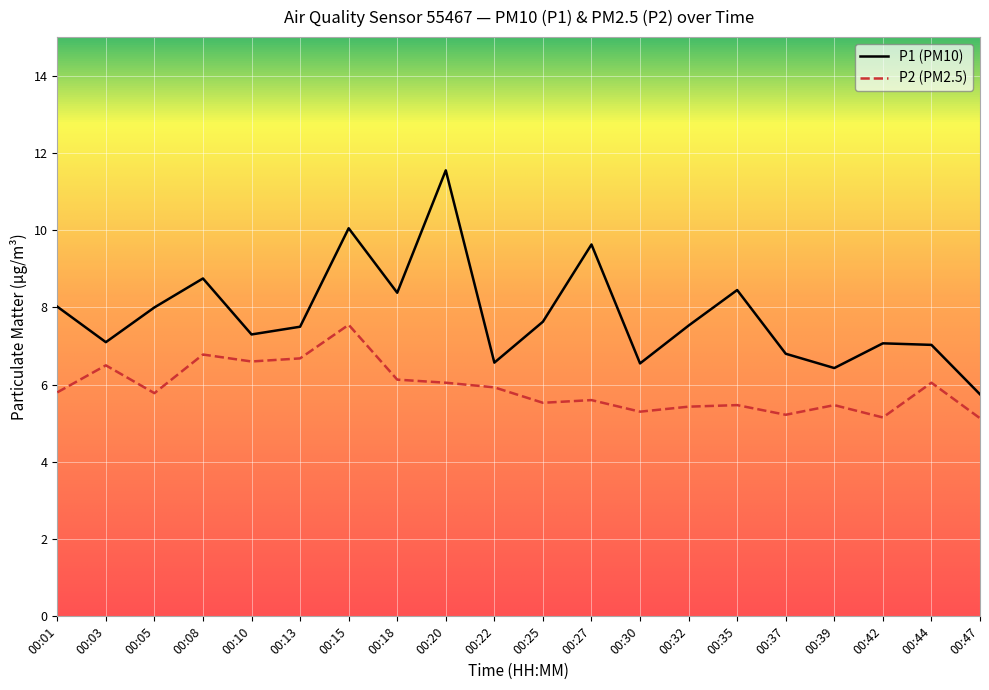

Is it true that P2 (PM2.5) equals 3.2 at 00:47?

False